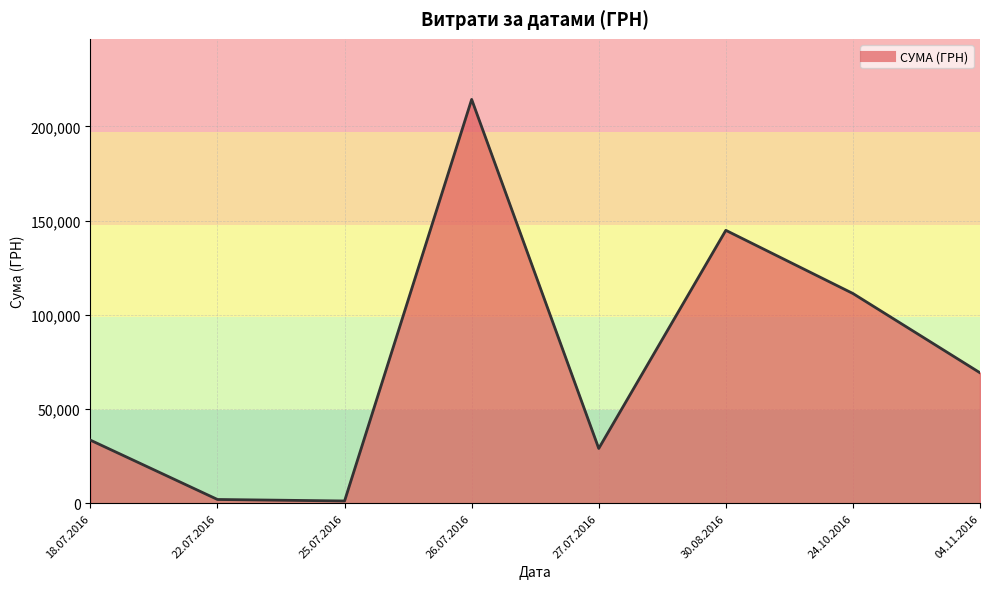

What is the greatest value displayed?

214373.3